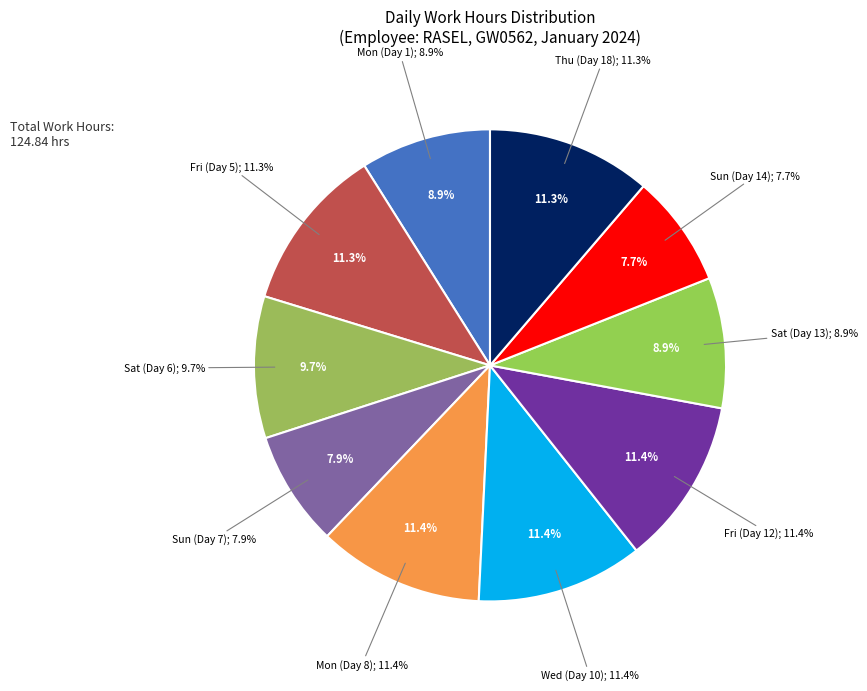

How many slices are in this pie chart?

10